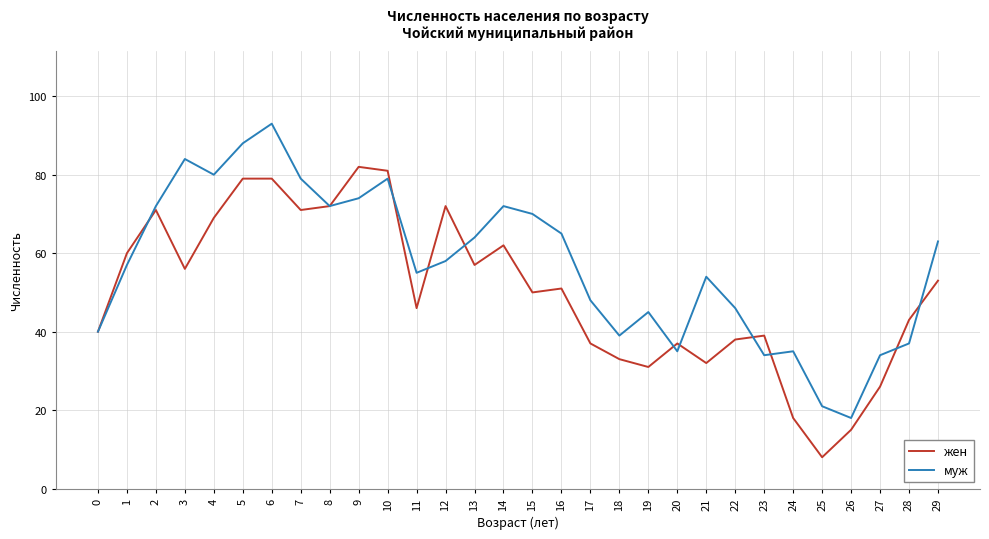

Which series has the largest range (max minus min)?

муж